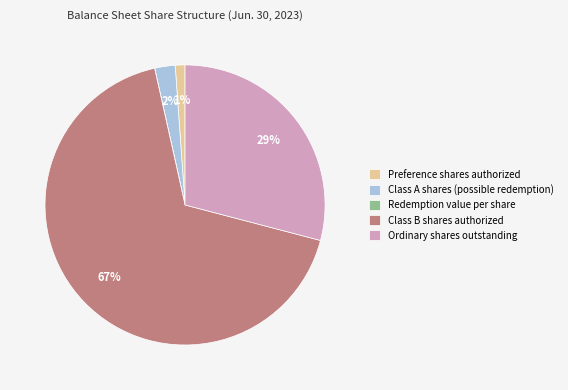

To the nearest percent, what portion does Preference shares authorized represent?

1%